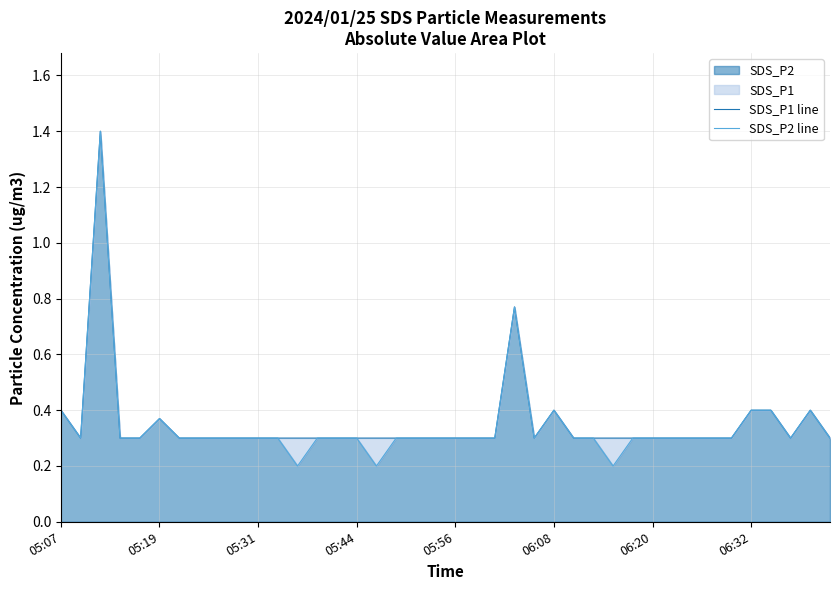

Which category has the lowest value in the SDS_P2 line series?

12